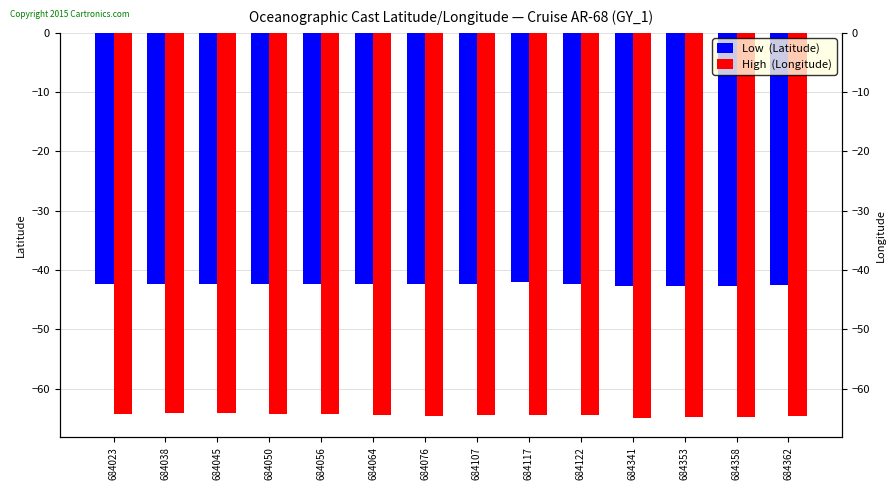

Between 684117 and 684050, which is larger?

684117